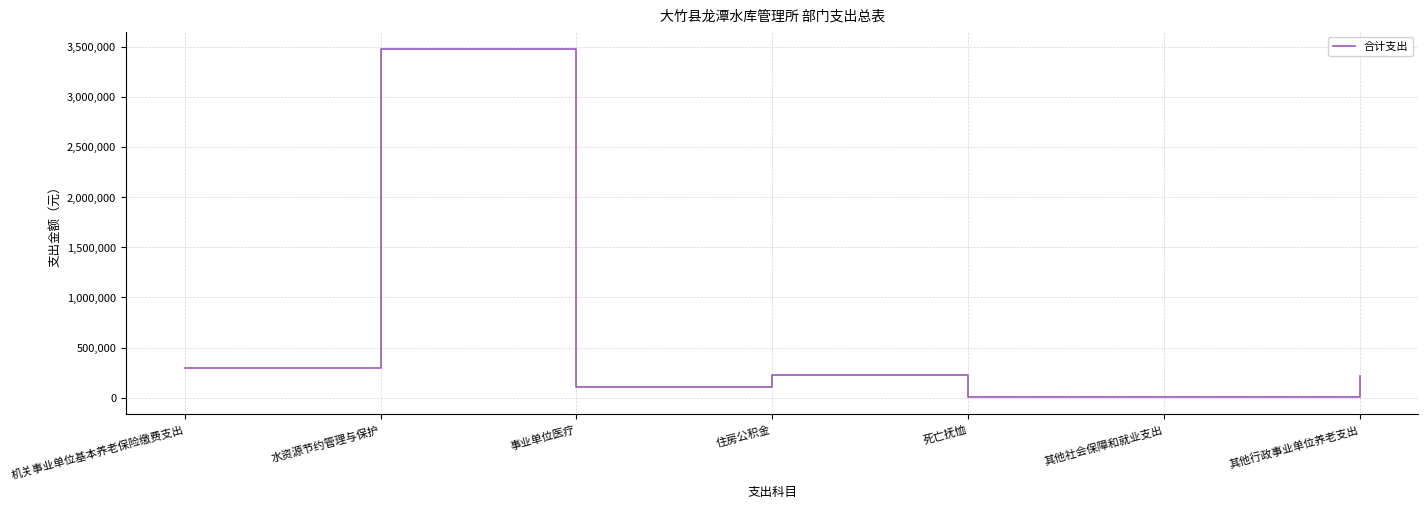

How many interior local peaks (higher than both neighbors) does the data have?

2